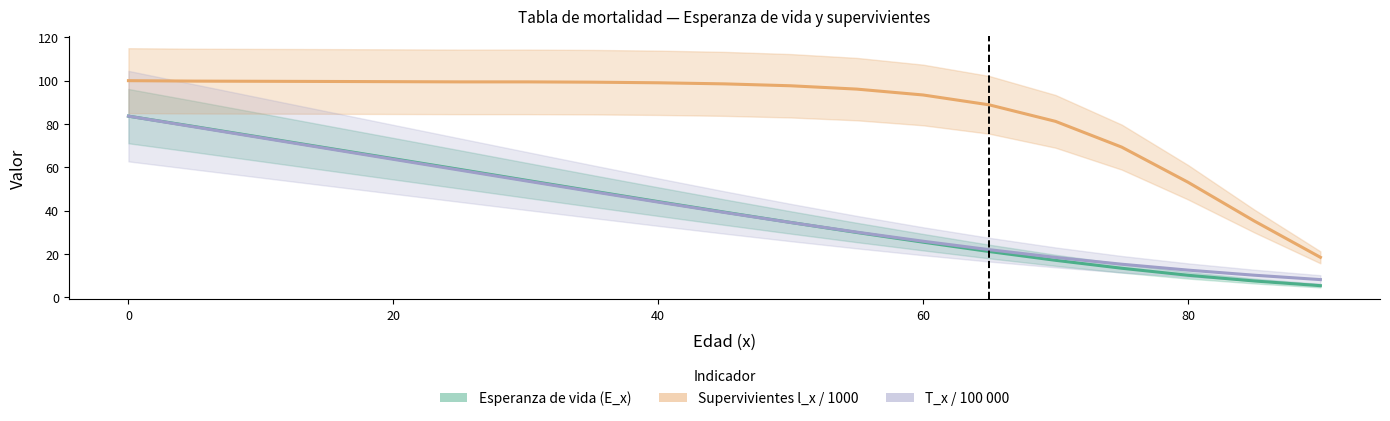

True or false: T_x (x100000) has a value of 100.4 at 20.

False